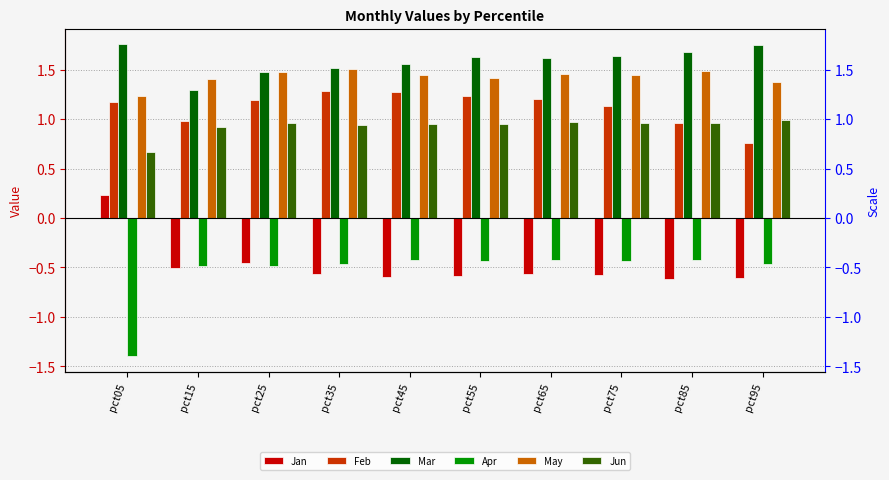

What is the difference between the maximum and minimum values in the Mar series?

0.5